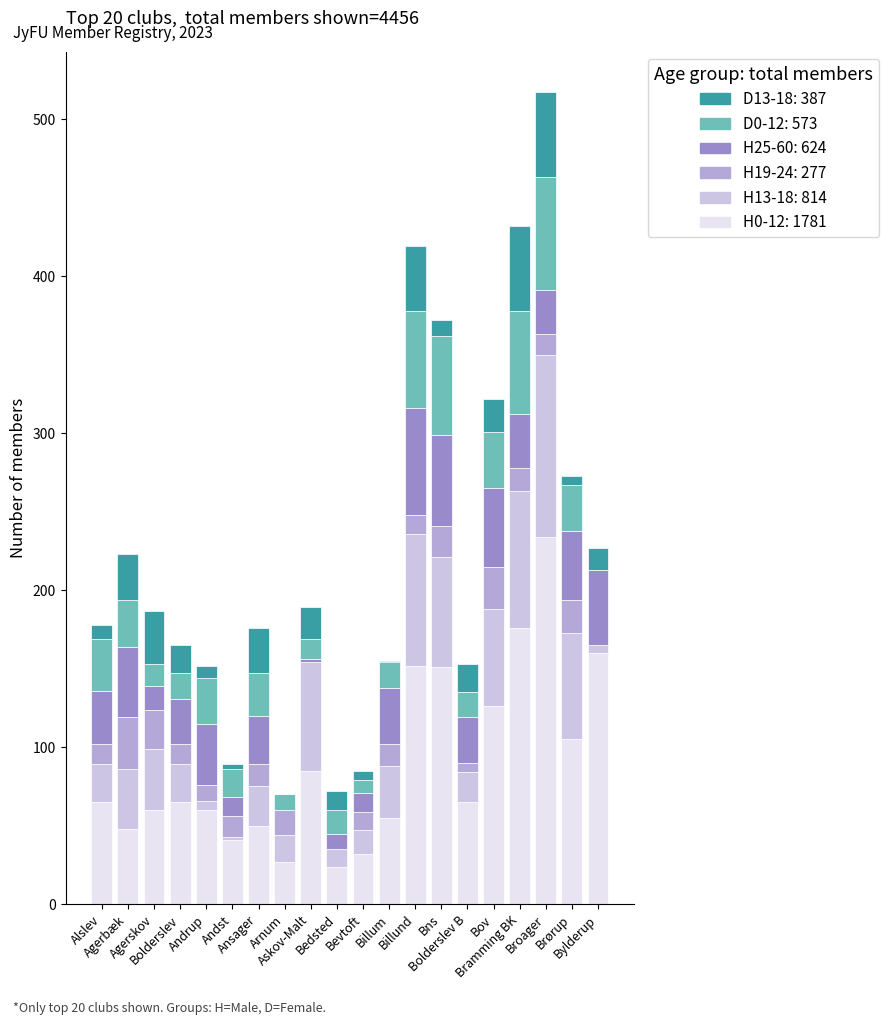

How many distinct data groups are displayed?

6